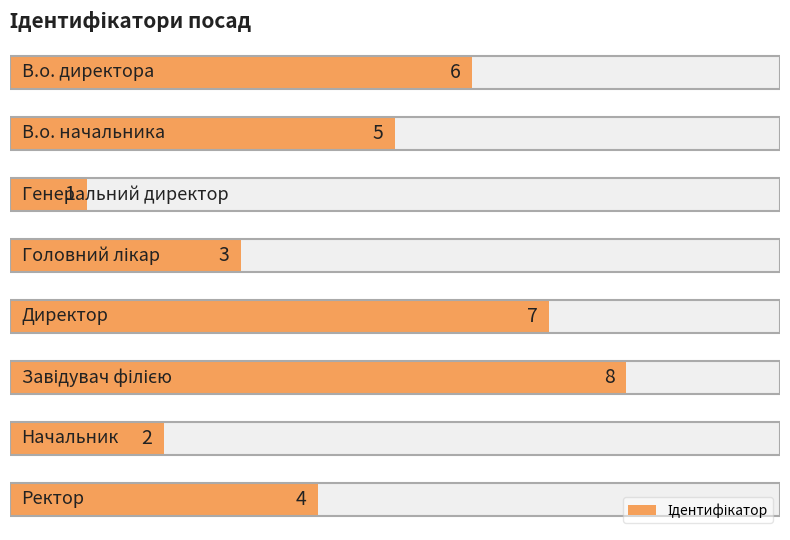

Reading right to left, extract all data points from this chart.

7=4	6=2	5=8	4=7	3=3	2=1	1=5	0=6